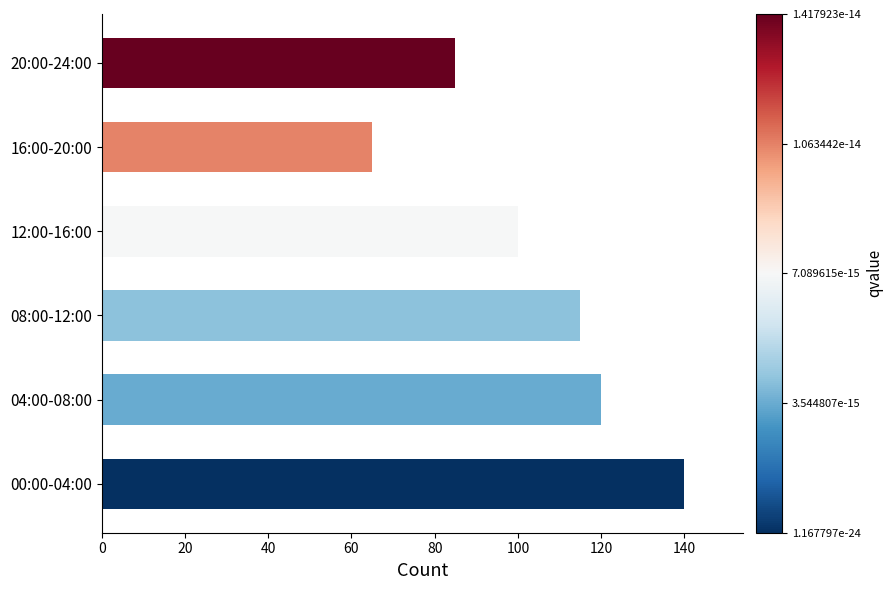

The chart shows a value of 120 at 04:00-08:00. True or false?

True